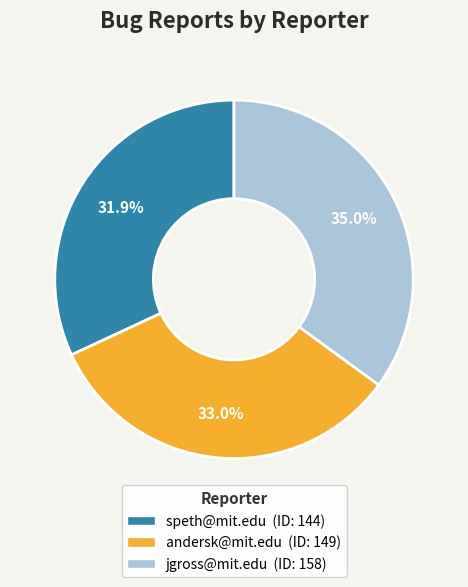

Approximately how many times larger is the value at speth@mit.edu compared to andersk@mit.edu?

1.0